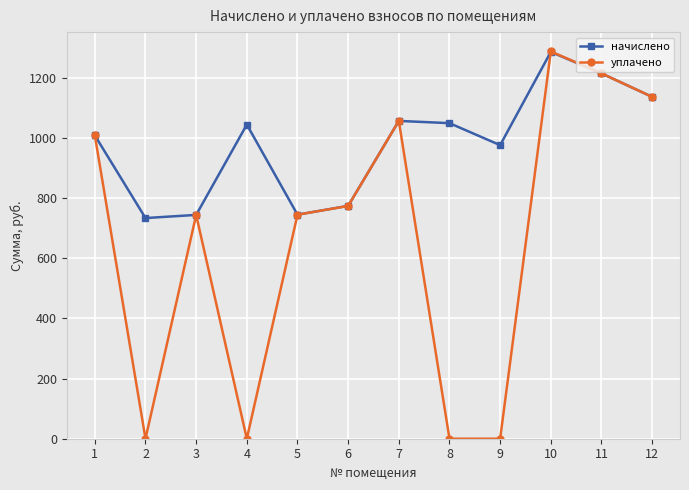

Where is начислено nearest to the value 1010?

1